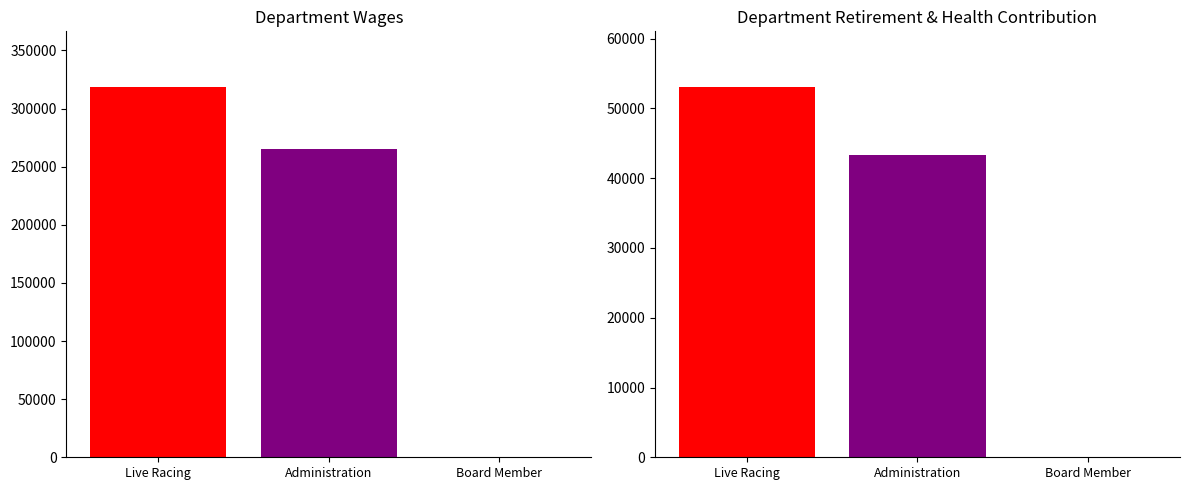

At which label does the data first exceed 265327?

Live Racing